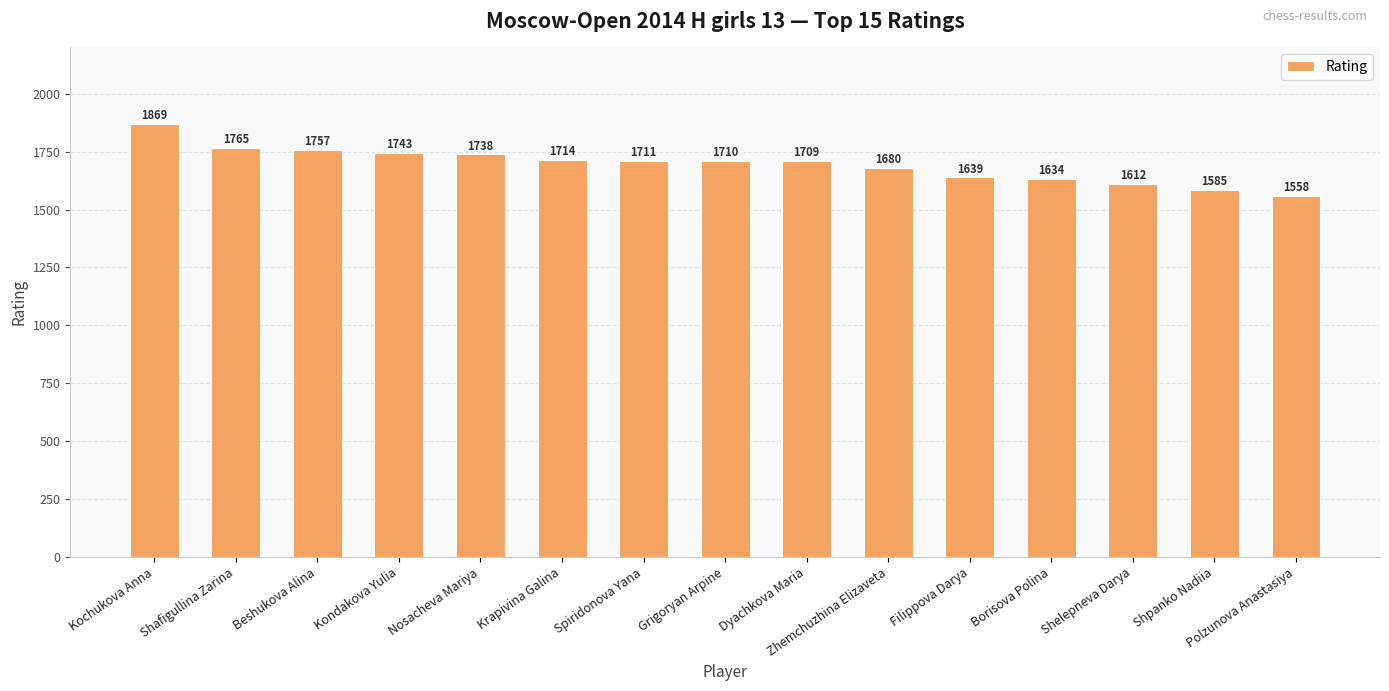

Which category has the highest value across all series?

Kochukova Anna